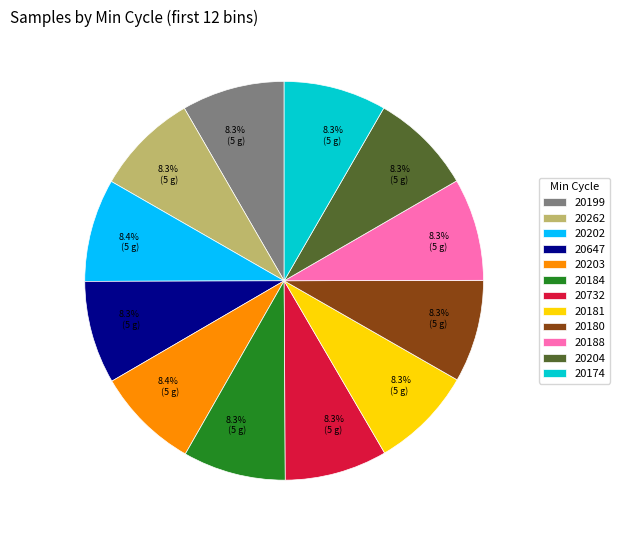

To the nearest percent, what is the average slice percentage?

8%